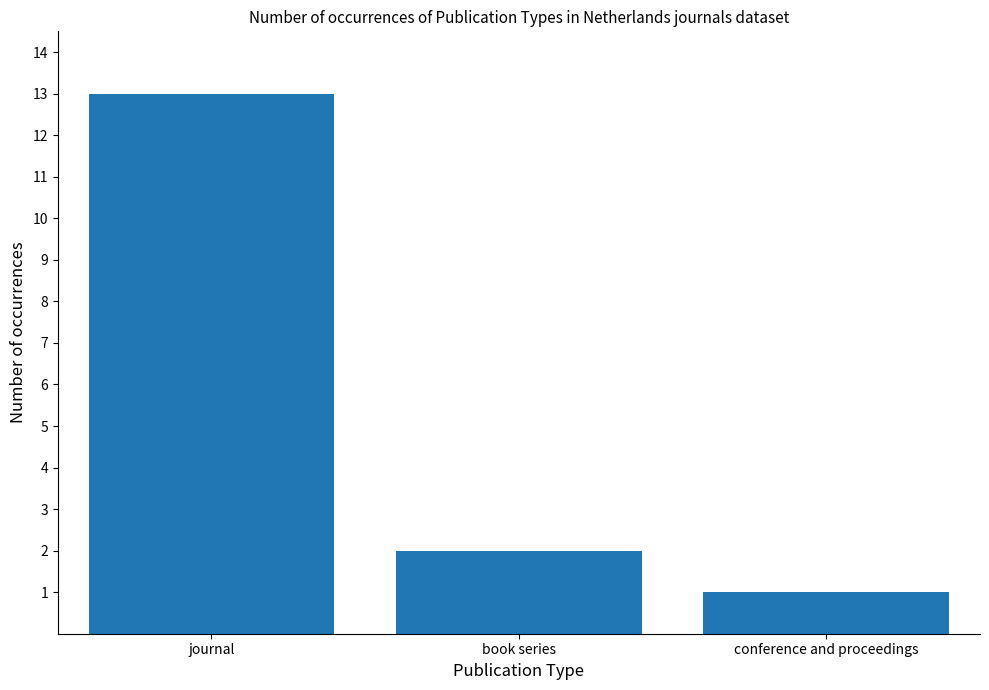

Does the chart contain any negative values?

No